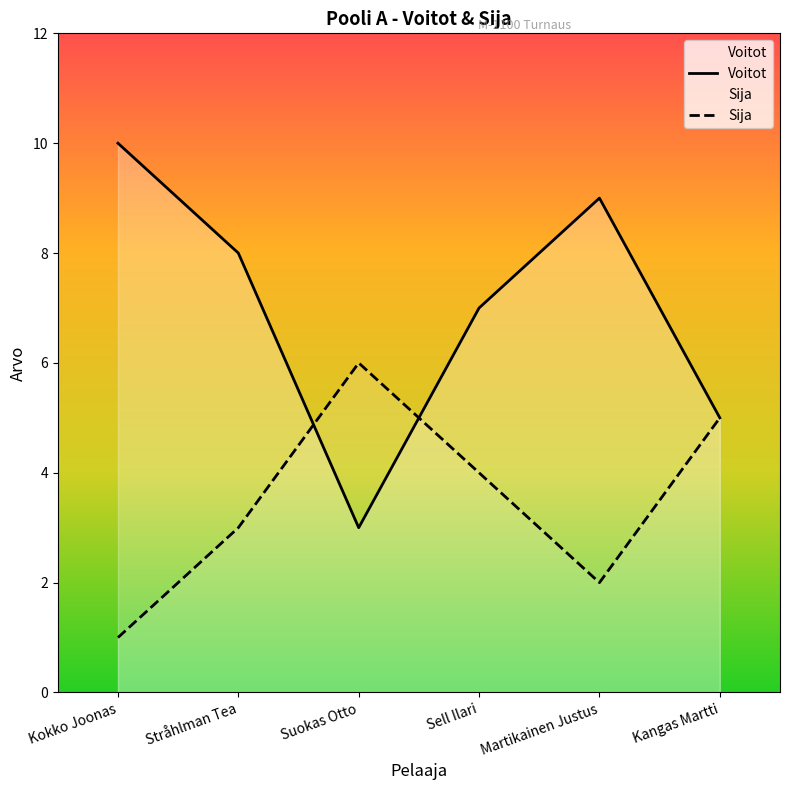

List the series in order of their peak value, highest first.

Voitot, Sija